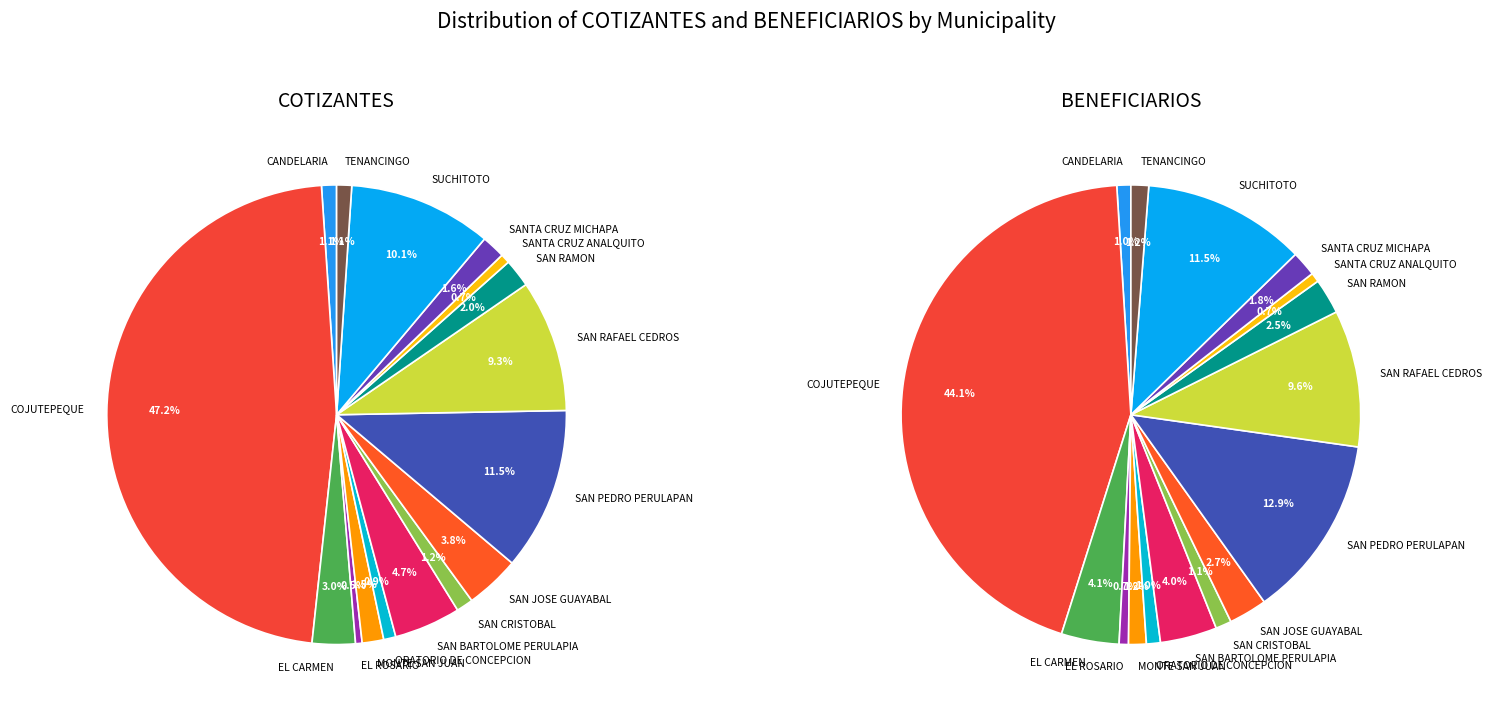

To the nearest percent, what portion does SUCHITOTO represent?

10%